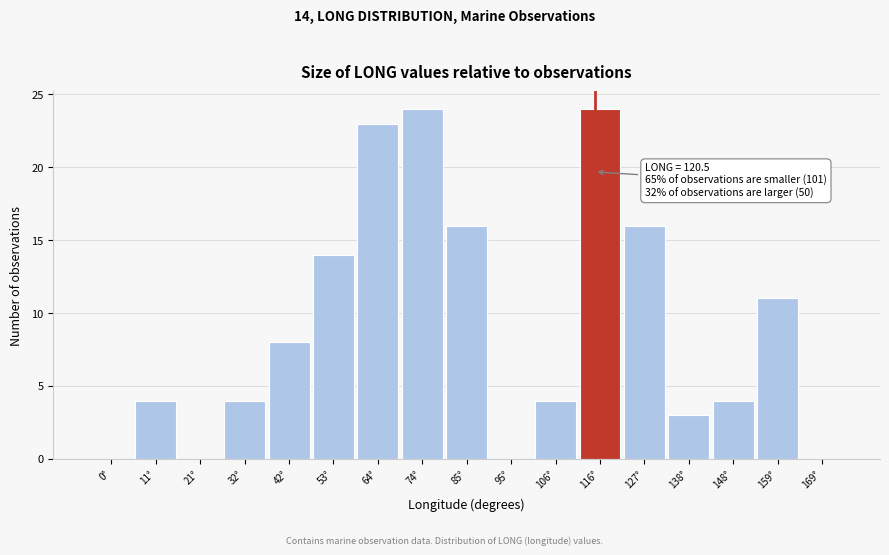

Reading left to right, extract all data points from this chart.

0°=0	11°=4	21°=0	32°=4	42°=8	53°=14	64°=23	74°=24	85°=16	95°=0	106°=4	116°=24	127°=16	138°=3	148°=4	159°=11	169°=0